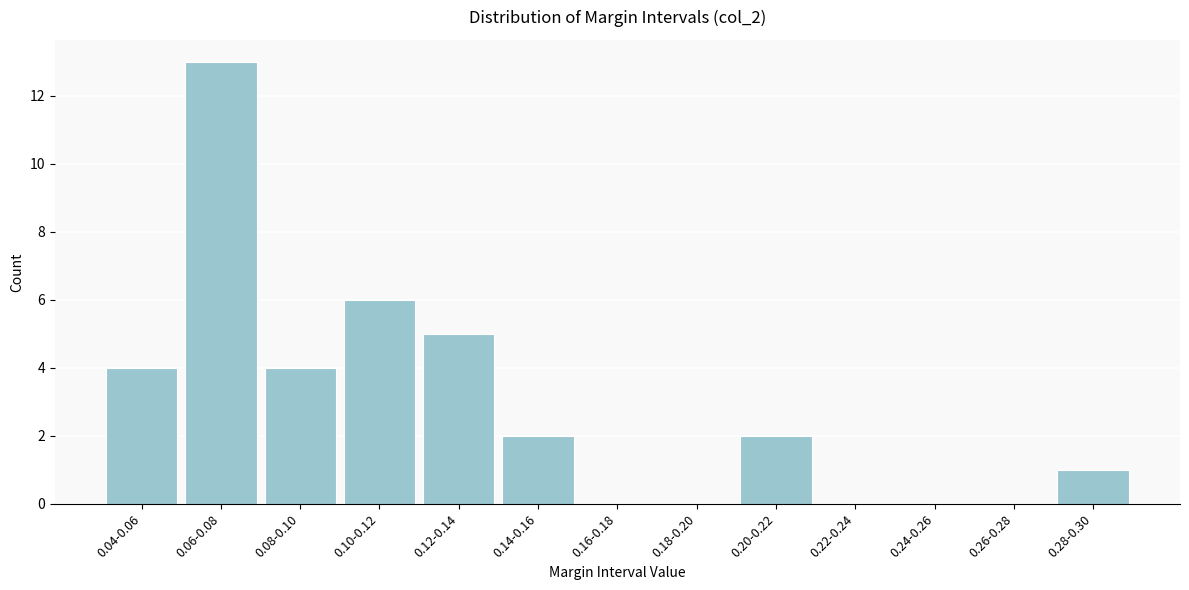

Reading left to right, extract all data points from this chart.

0.04-0.06=4	0.06-0.08=13	0.08-0.10=4	0.10-0.12=6	0.12-0.14=5	0.14-0.16=2	0.16-0.18=0	0.18-0.20=0	0.20-0.22=2	0.22-0.24=0	0.24-0.26=0	0.26-0.28=0	0.28-0.30=1